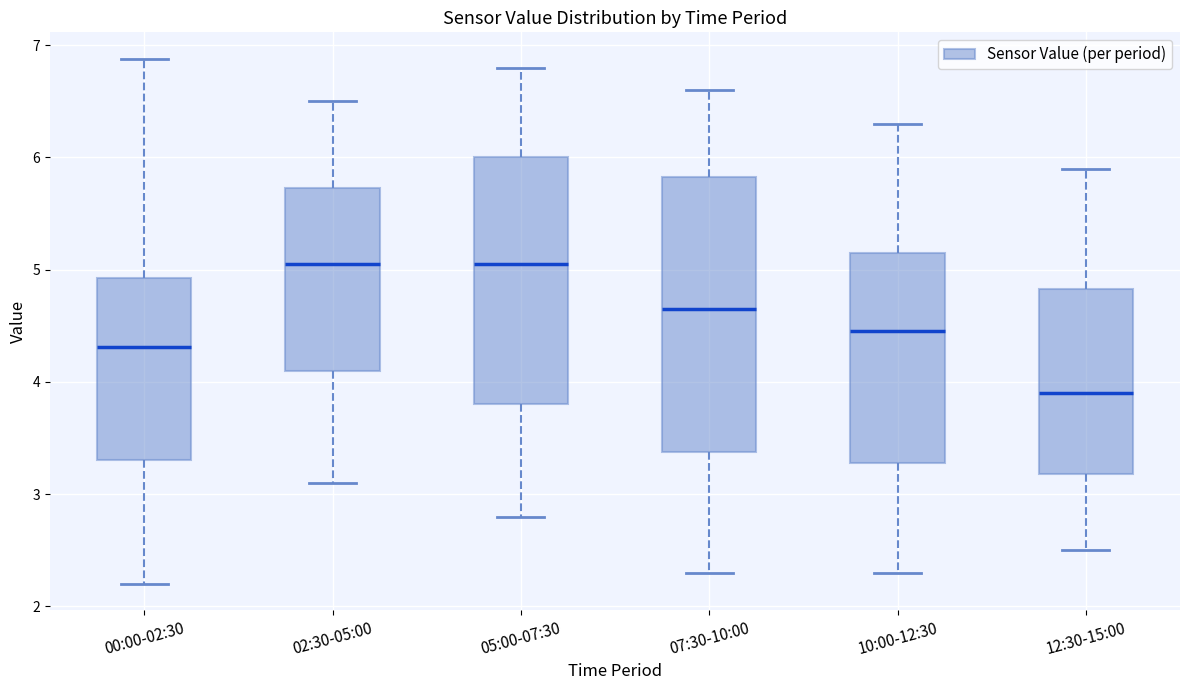

Reading left to right, transcribe this box plot: for each box, give where its median line is, the range the box spans, and where its two whiskers end, as read against the y-axis. The values are not printed on the chart, so give them approximately, as read against the axis.

00:00-02:30: median 4.3, box 3.3 to 4.9, whiskers 2.2 to 6.9
02:30-05:00: median 5.1, box 4.1 to 5.7, whiskers 3.1 to 6.5
05:00-07:30: median 5.1, box 3.8 to 6.0, whiskers 2.8 to 6.8
07:30-10:00: median 4.7, box 3.4 to 5.8, whiskers 2.3 to 6.6
10:00-12:30: median 4.5, box 3.3 to 5.2, whiskers 2.3 to 6.3
12:30-15:00: median 3.9, box 3.2 to 4.8, whiskers 2.5 to 5.9